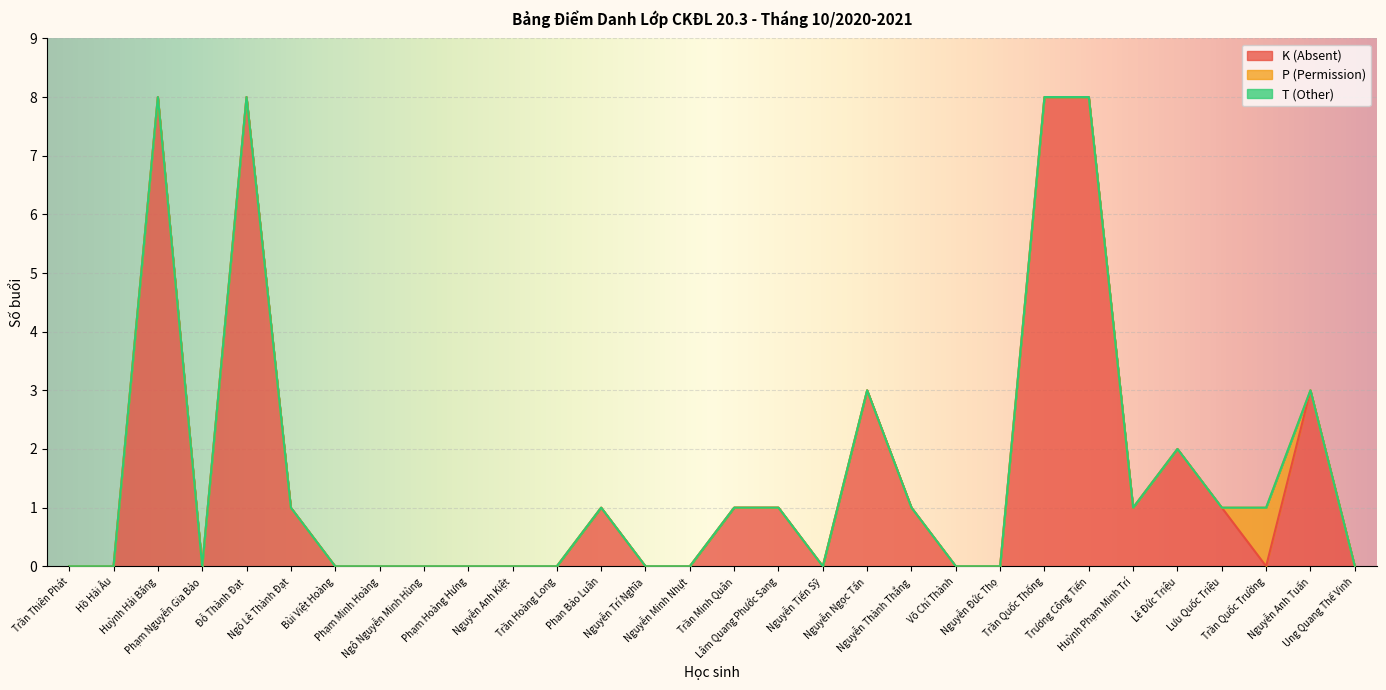

What position from the left is Phạm Minh Hoàng?

8